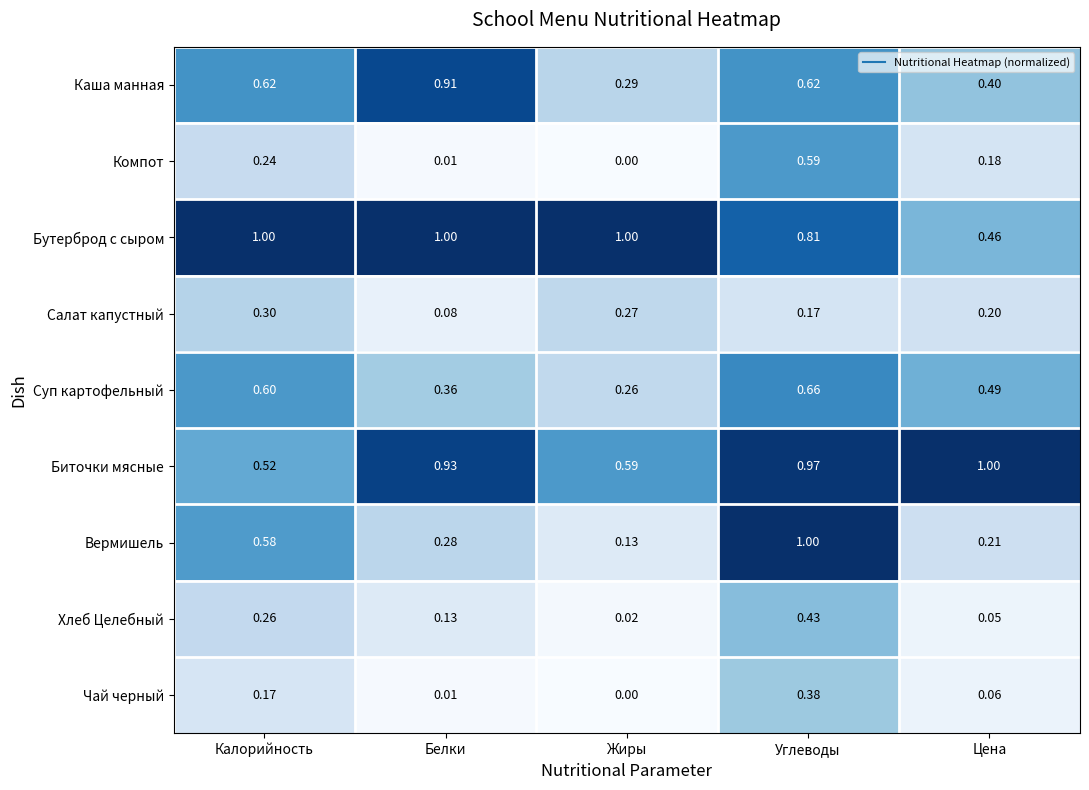

What is the greatest value displayed?

1.0